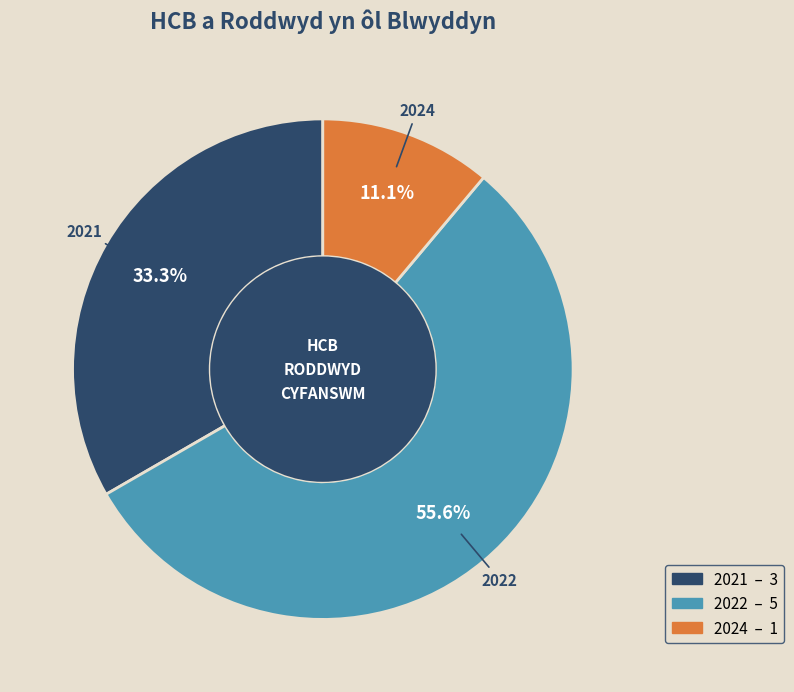

Does any single category account for the majority?

Yes